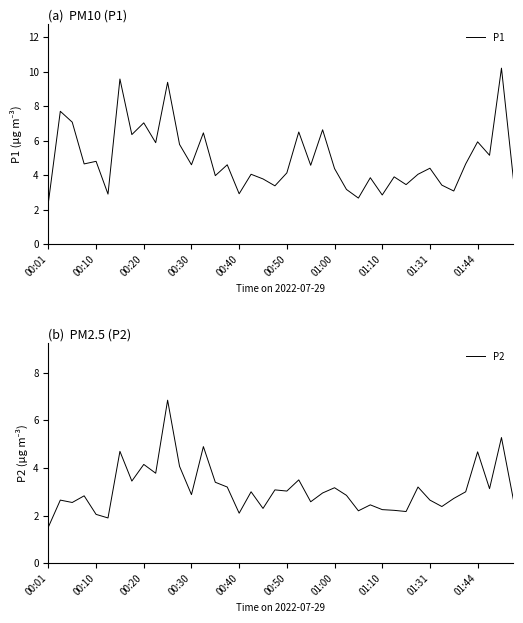

At how many categories does at least one series exceed 7?

6